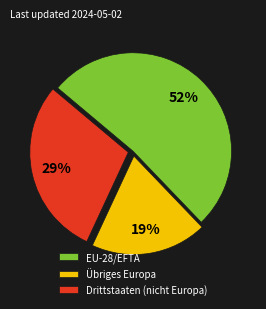

Rank the categories by value from highest to lowest.

EU-28/EFTA, Drittstaaten (nicht Europa), Übriges Europa